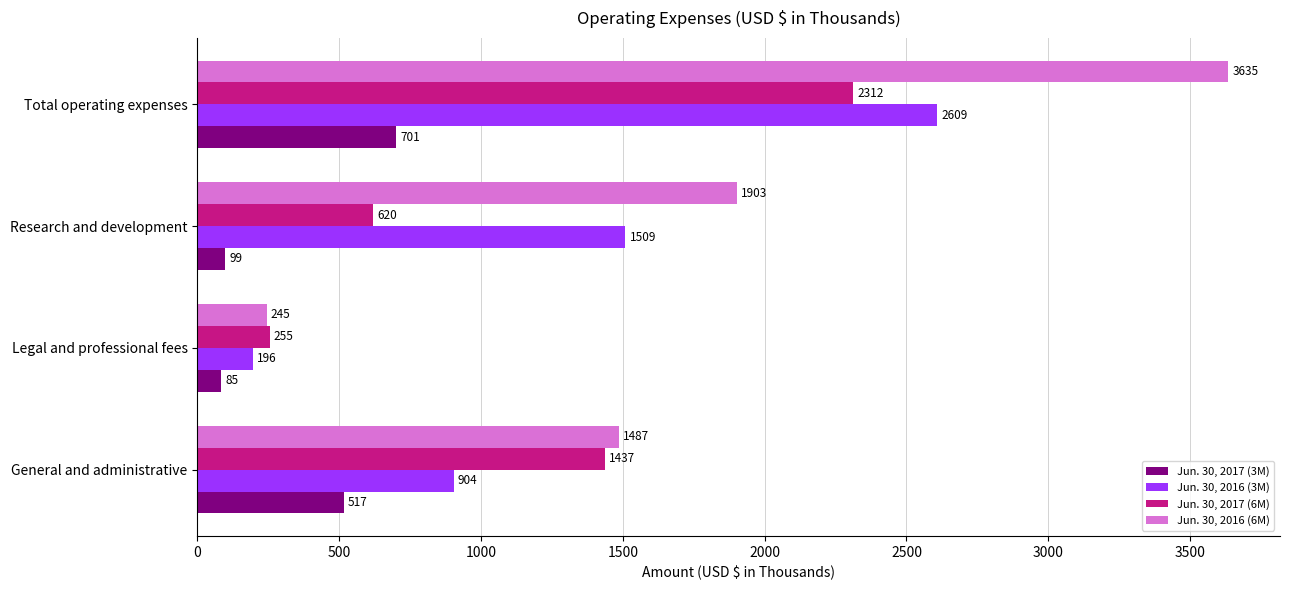

Which series has the largest range (max minus min)?

Jun. 30, 2016 (6M)